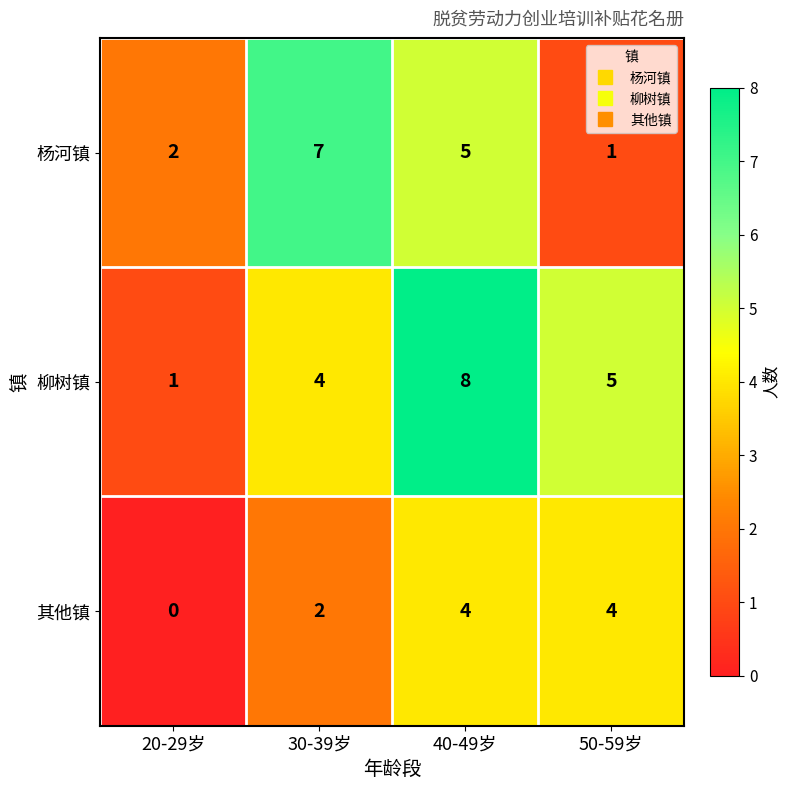

Is it true that 其他镇 equals 4 at 50-59岁?

True